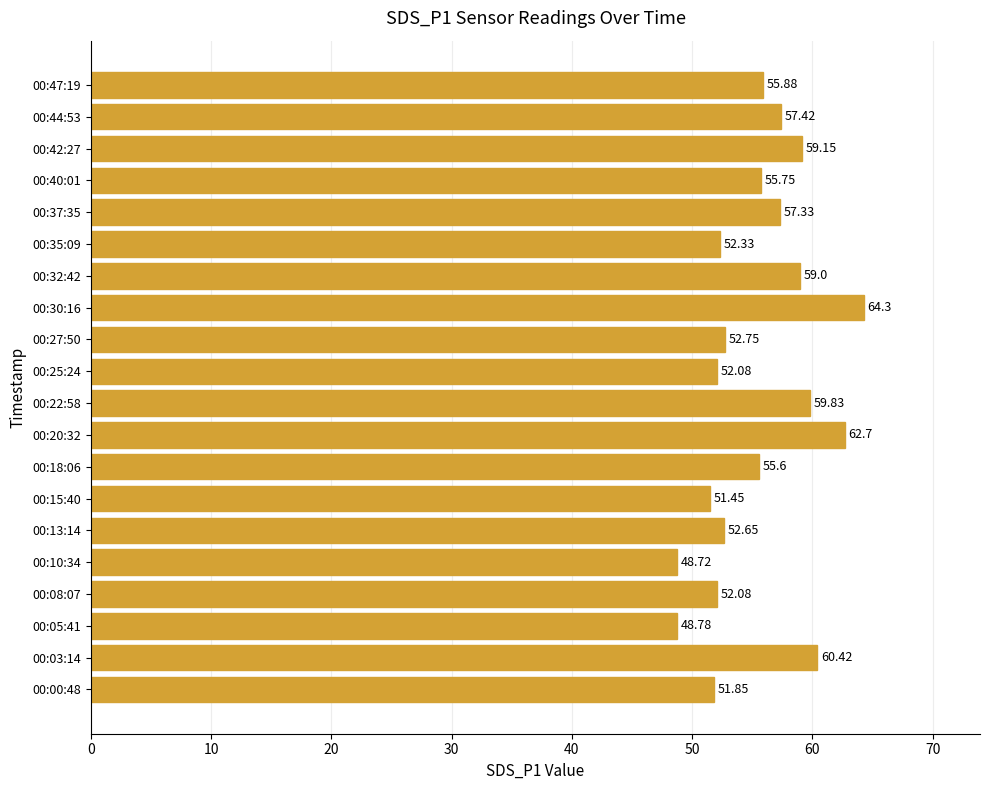

Which has a higher value, 00:20:32 or 00:47:19?

00:20:32